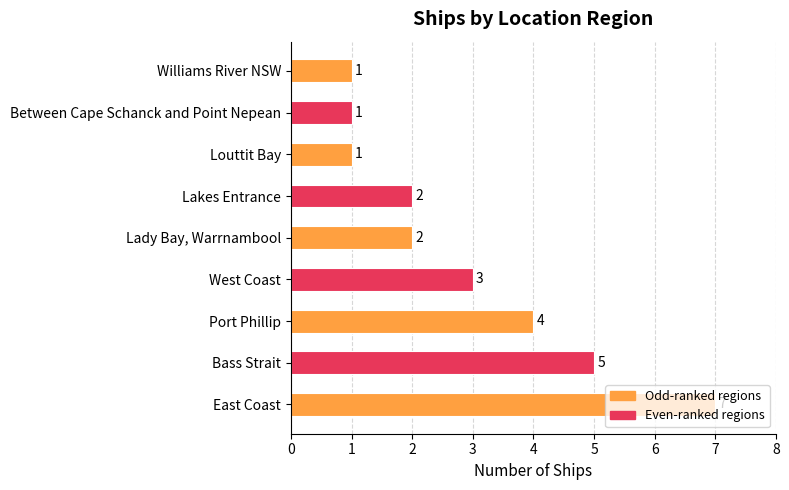

At which category is the sum across all series the highest?

East Coast